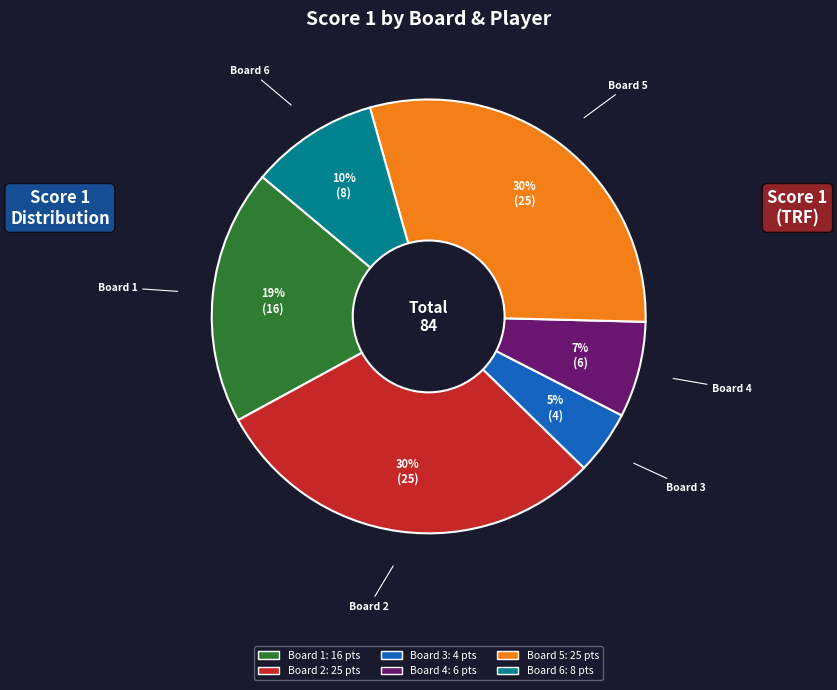

To the nearest percent, what is the difference between the largest and smallest slice percentages?

25%